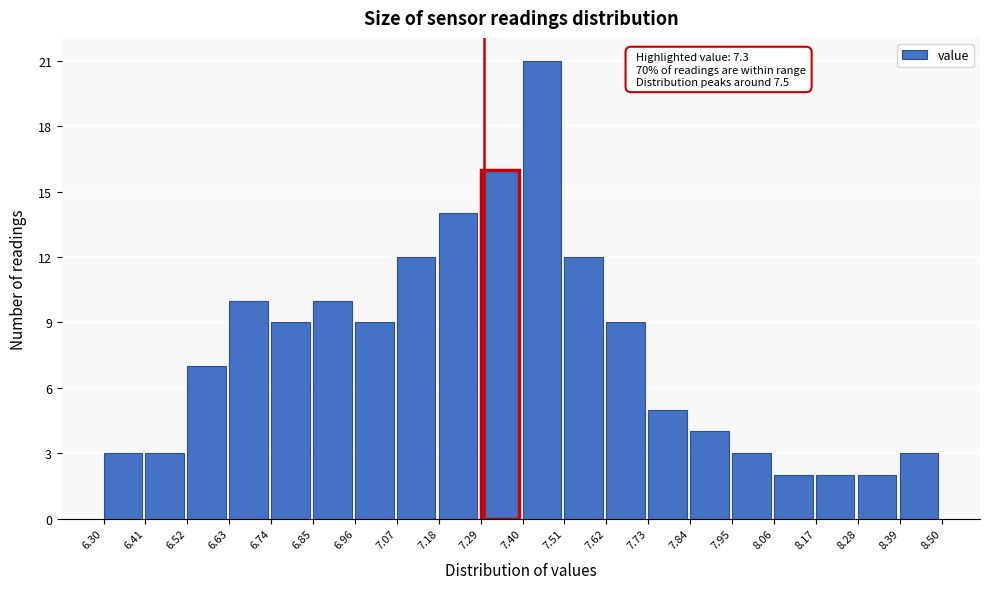

Which range on the x-axis has the tallest bar?

7.40 to 7.51